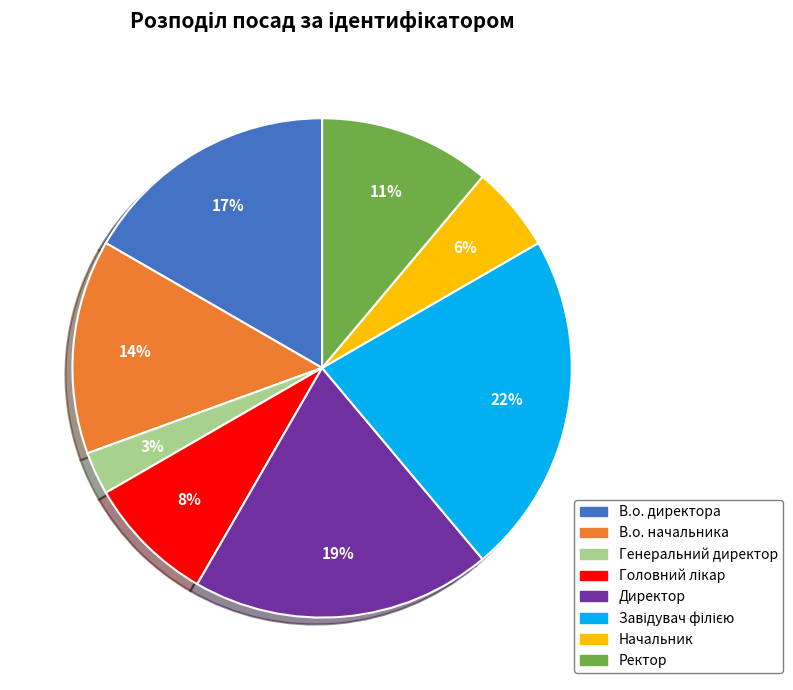

To the nearest percent, what is the average slice percentage?

12%